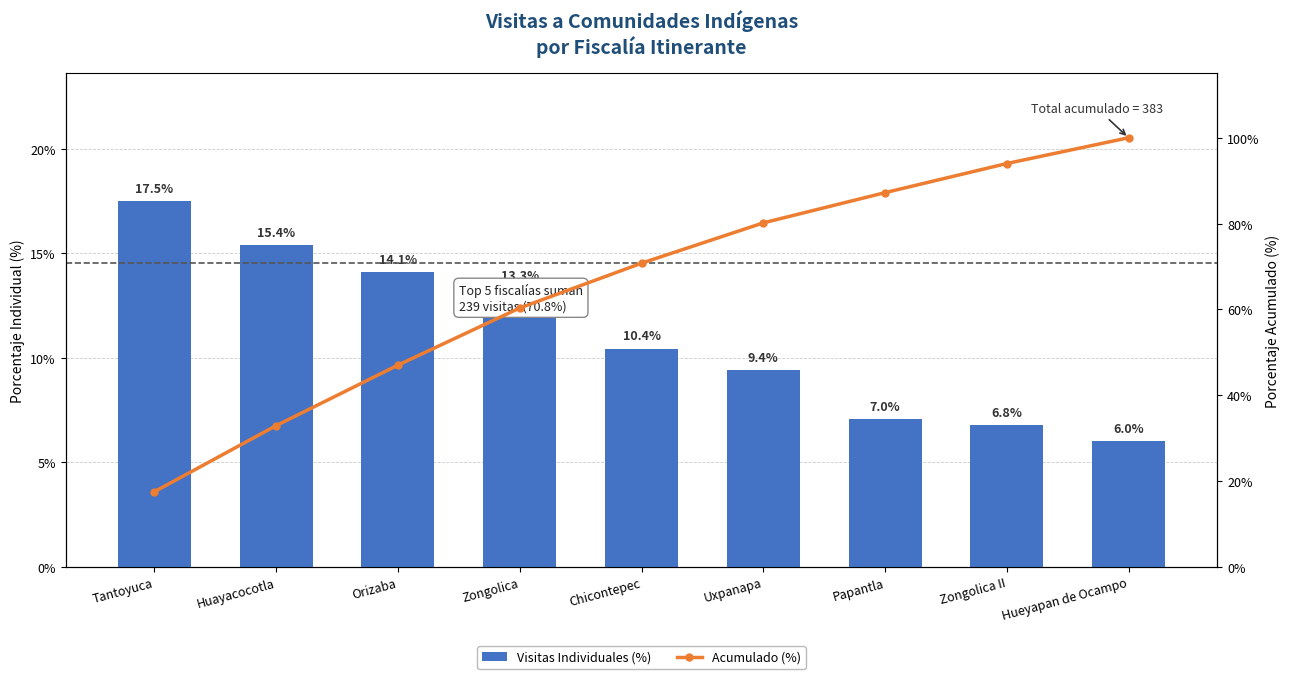

Which series has the largest total across all categories?

Acumulado (%)